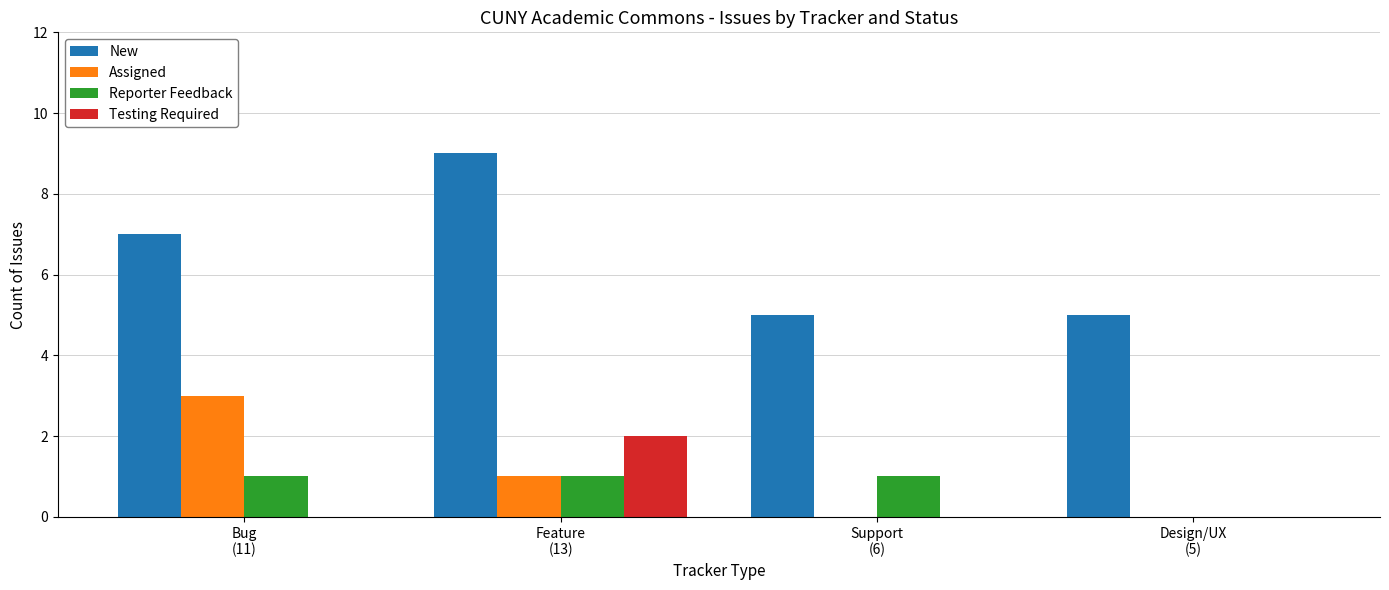

What is the total value across all series at Feature
(13)?

13